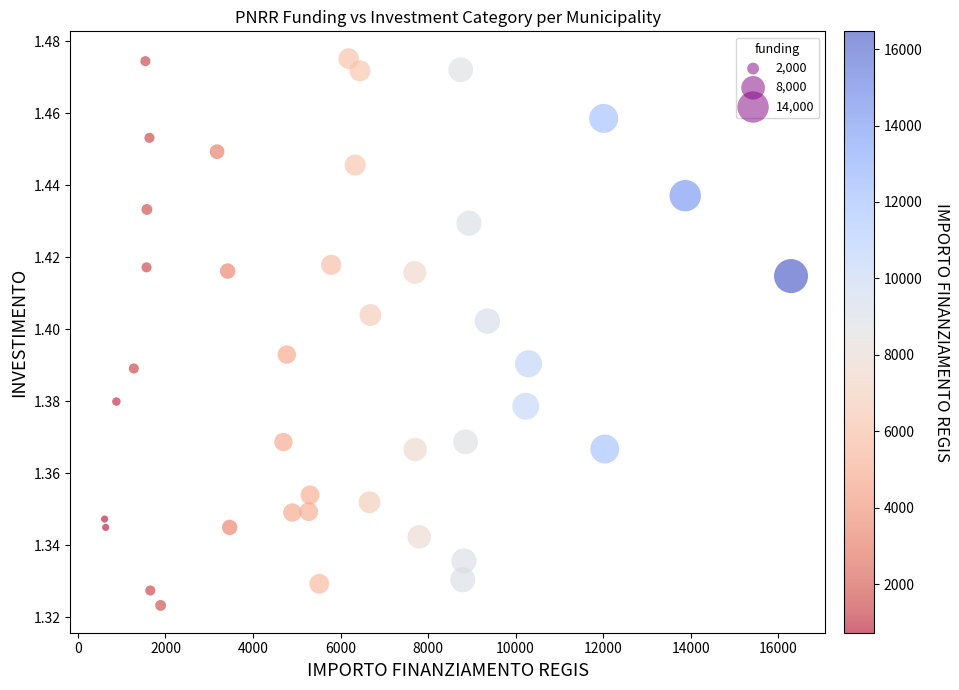

What is the range of X values (max minus min)?

15685.3